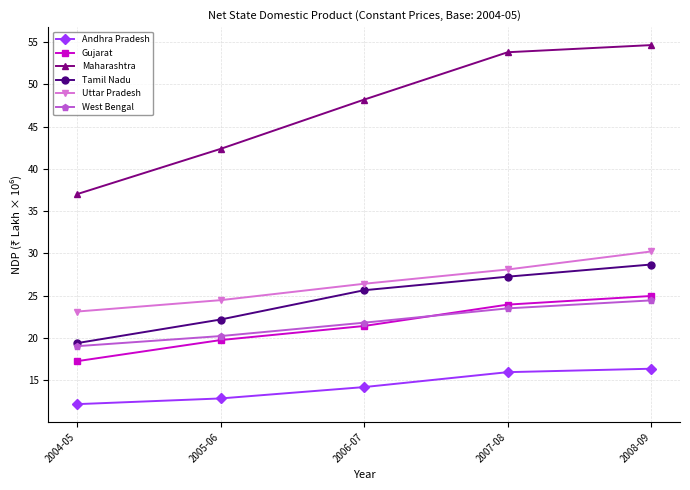

Count the number of categories in the chart.

5